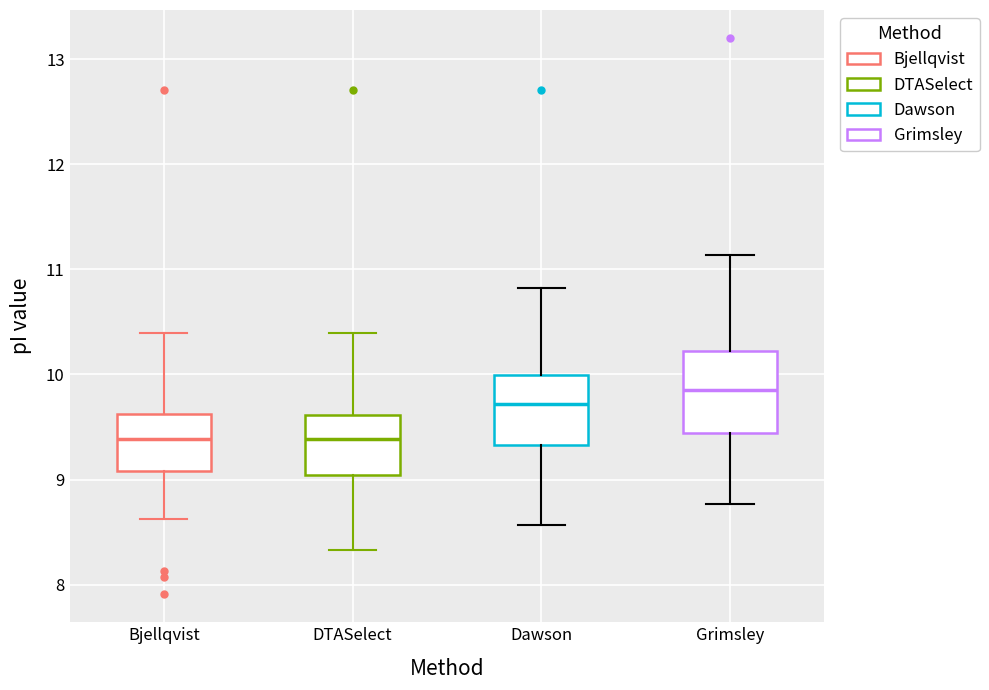

Where is the lower edge of the box for Grimsley on the y-axis? The values are not printed on the chart, so give them approximately, as read against the axis.

9.4